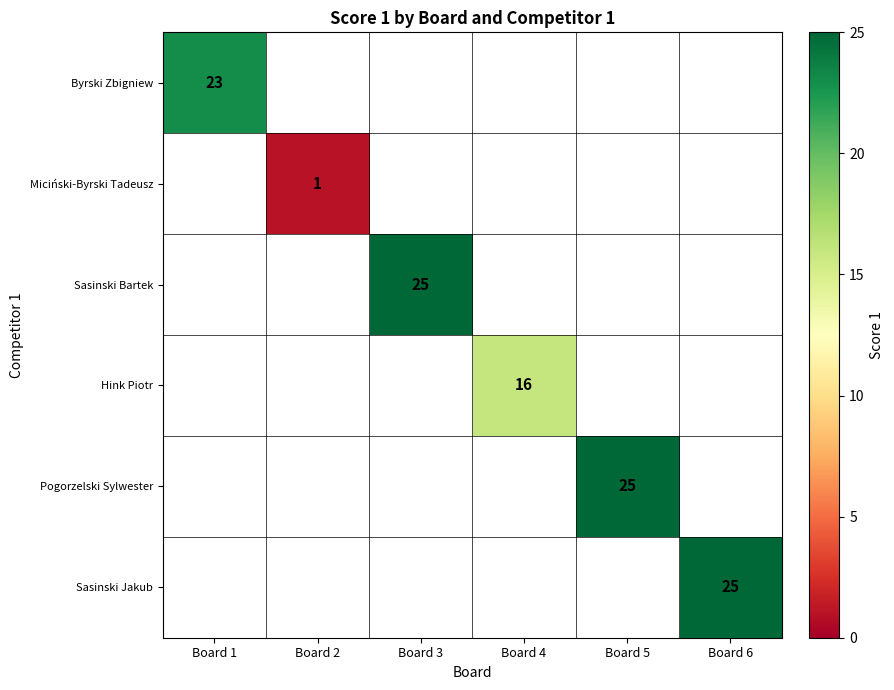

The value of Sasinski Bartek at Board 3 is 25. True or false?

True